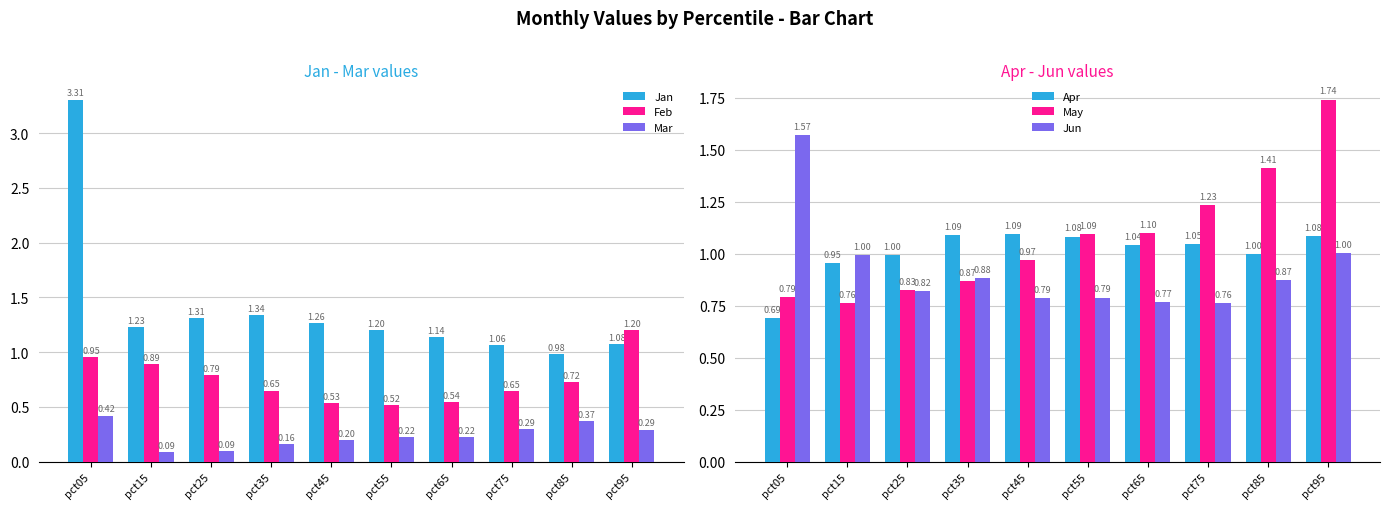

Which has a higher value, pct45 or pct35?

pct35